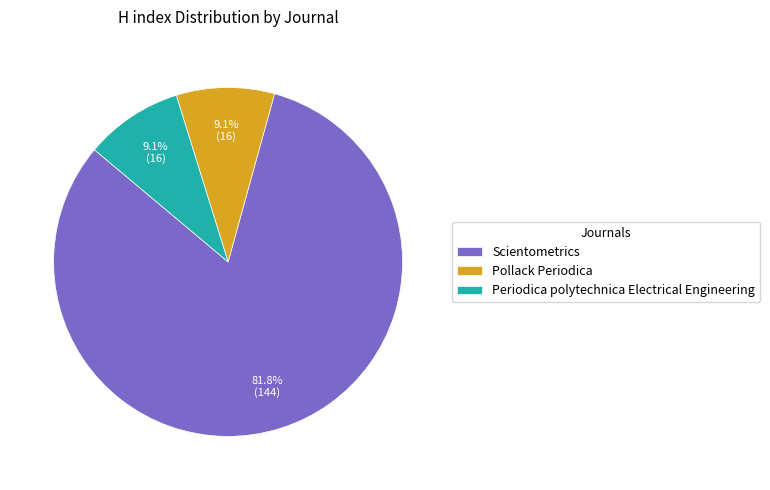

The Scientometrics slice represents 82% of the pie. True or false?

True